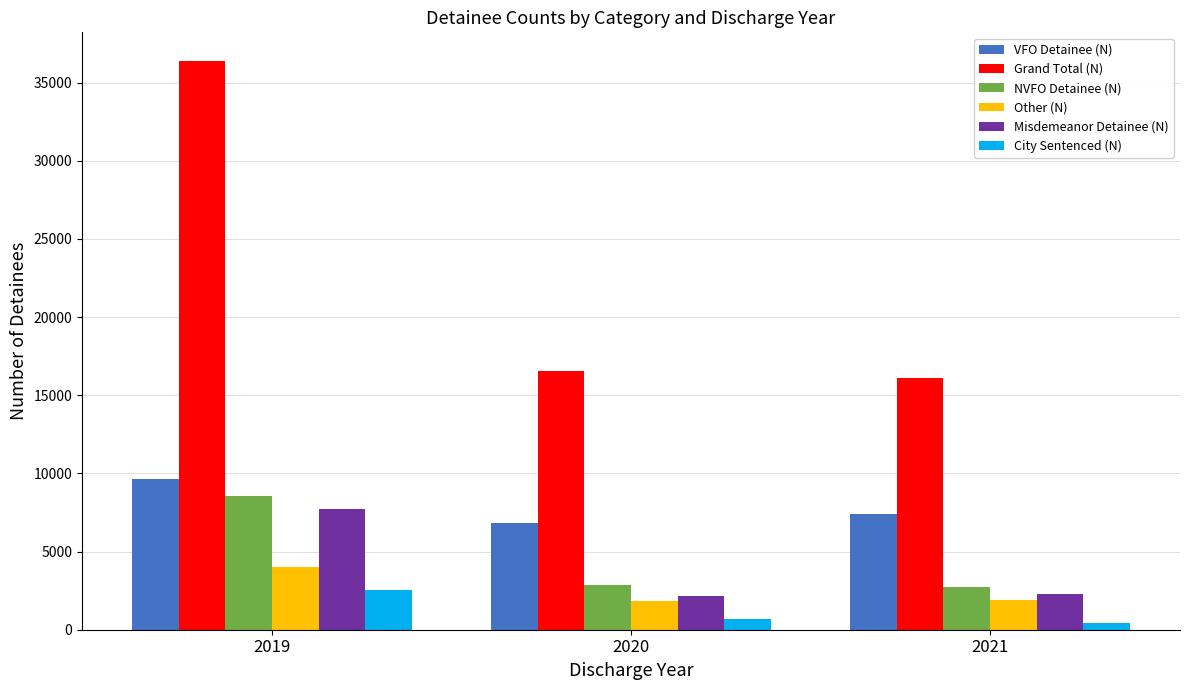

Rank the series by their maximum value, from lowest to highest.

City Sentenced (N), Other (N), Misdemeanor Detainee (N), NVFO Detainee (N), VFO Detainee (N), Grand Total (N)